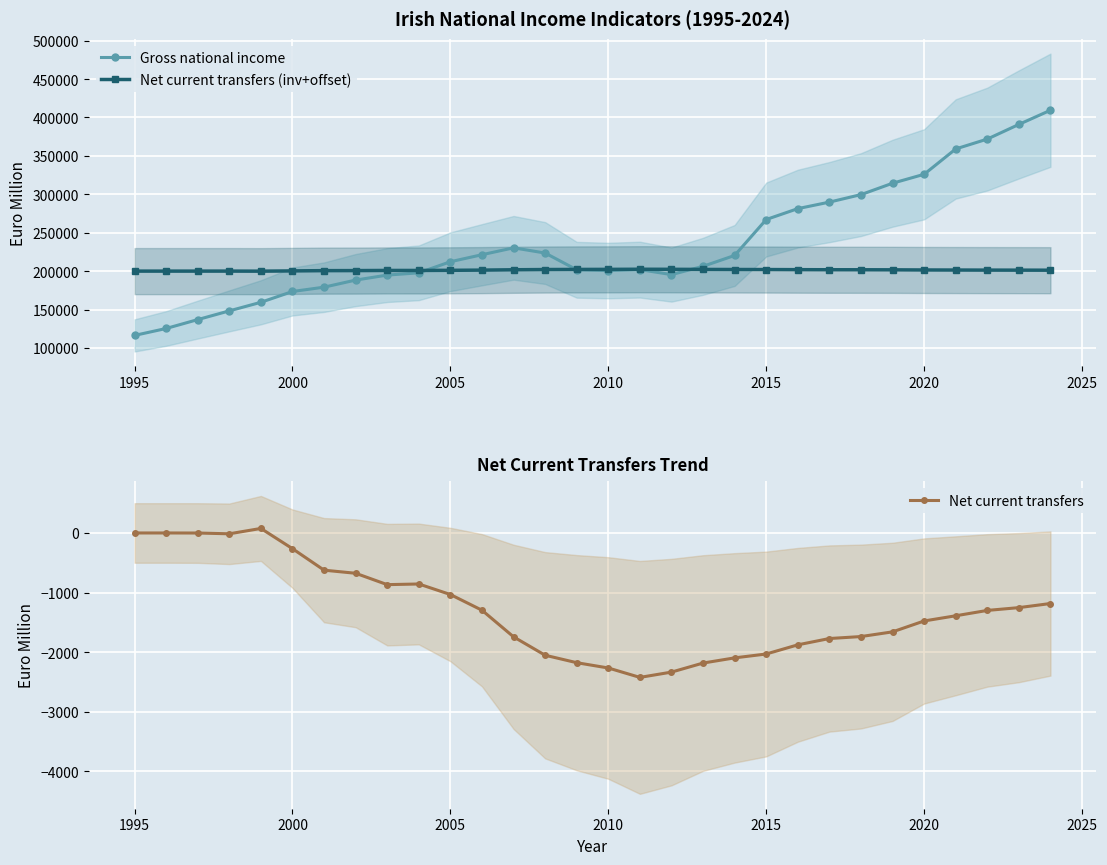

The value of Net current transfers at 2015 is -2033. True or false?

True